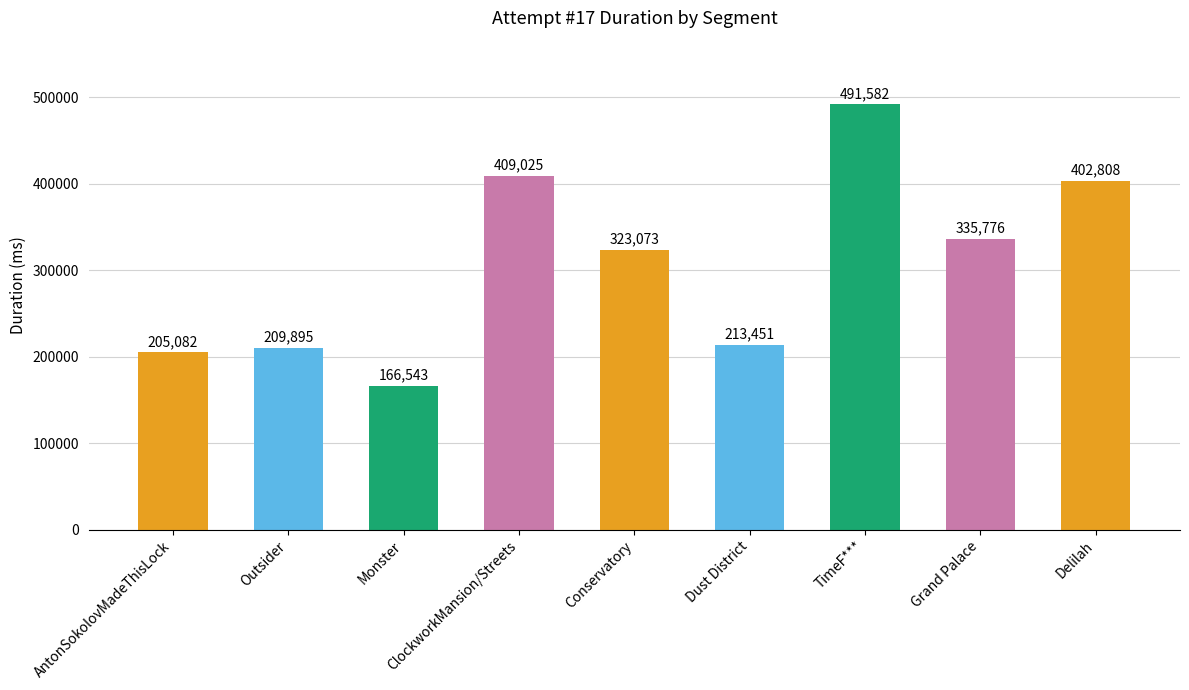

What is the change in value from TimeF*** to Grand Palace?

-155806